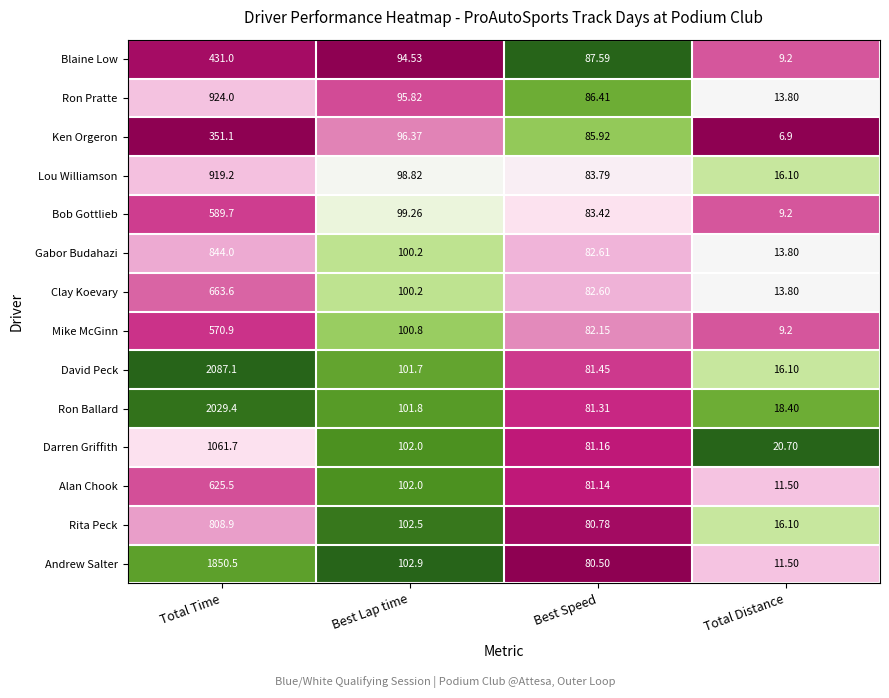

At Best Speed, list the series in order from largest to smallest.

Blaine Low, Ron Pratte, Ken Orgeron, Lou Williamson, Bob Gottlieb, Gabor Budahazi, Clay Koevary, Mike McGinn, David Peck, Ron Ballard, Darren Griffith, Alan Chook, Rita Peck, Andrew Salter